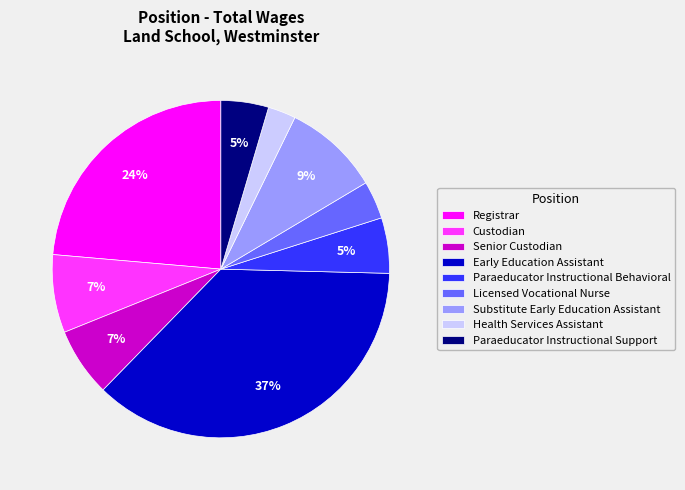

Which has a higher value, Substitute Early Education Assistant or Early Education Assistant?

Early Education Assistant